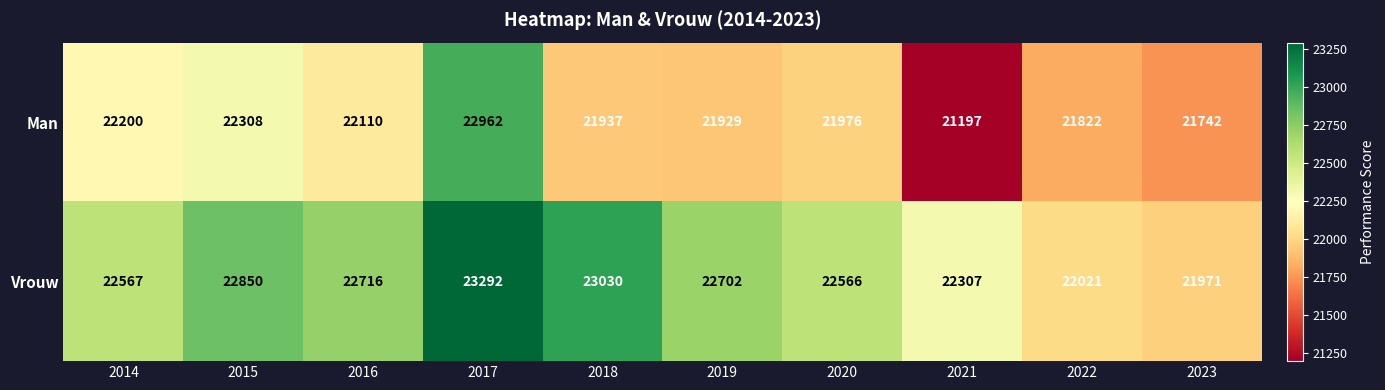

Reading right to left, extract all data points from this chart.

Man: 21742	21822	21197	21976	21929	21937	22962	22110	22308	22200
Vrouw: 21971	22021	22307	22566	22702	23030	23292	22716	22850	22567